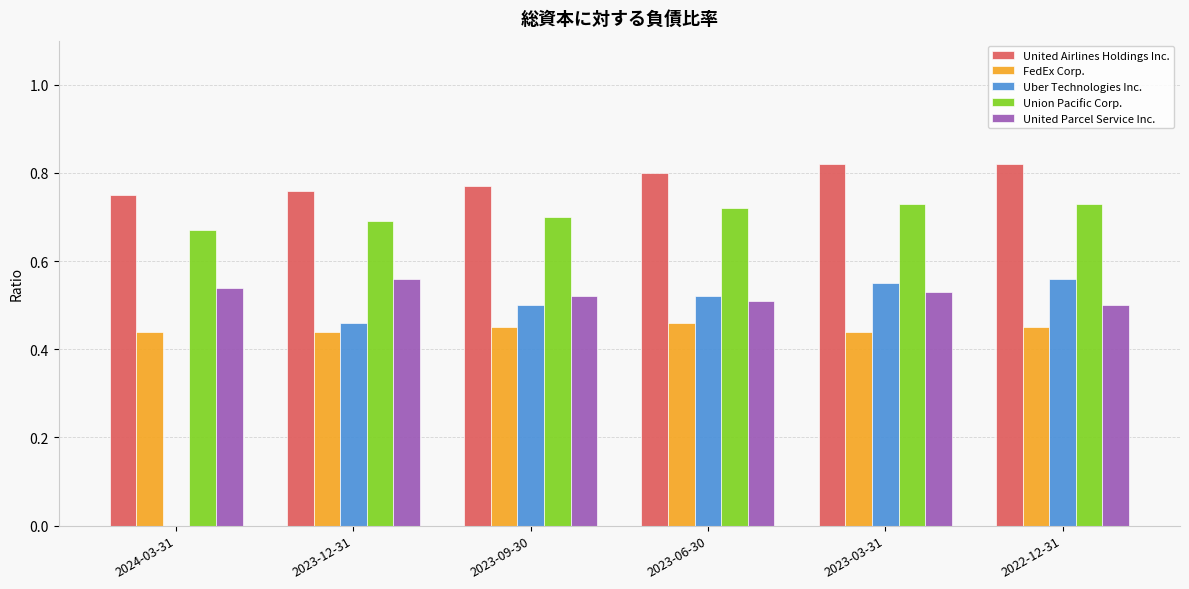

Is the value of FedEx Corp. at 2023-12-31 greater than the value of Uber Technologies Inc. at 2023-09-30?

No